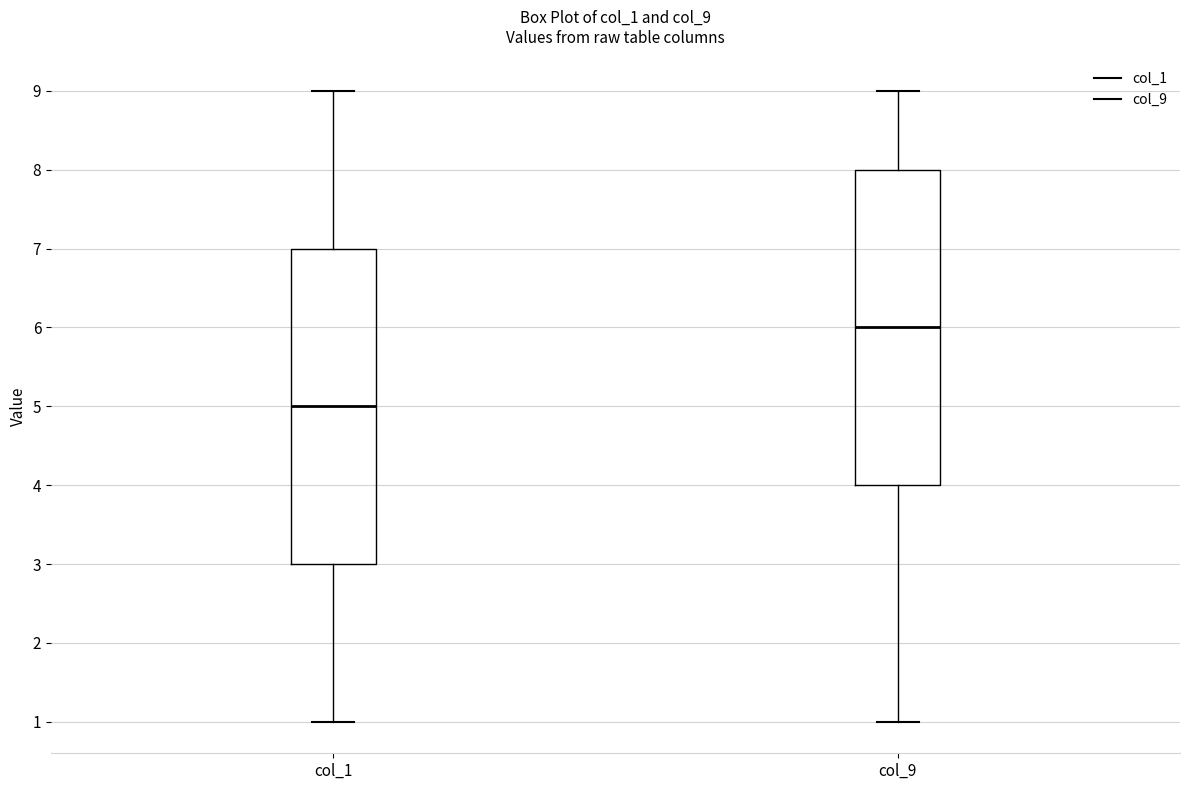

Which box has the lowest median line?

col_1